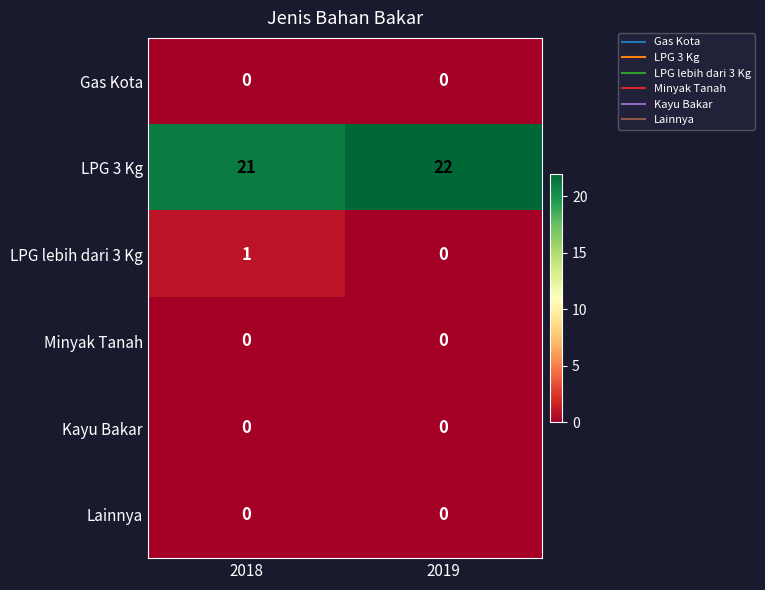

What is the total value across all series at 2018?

22